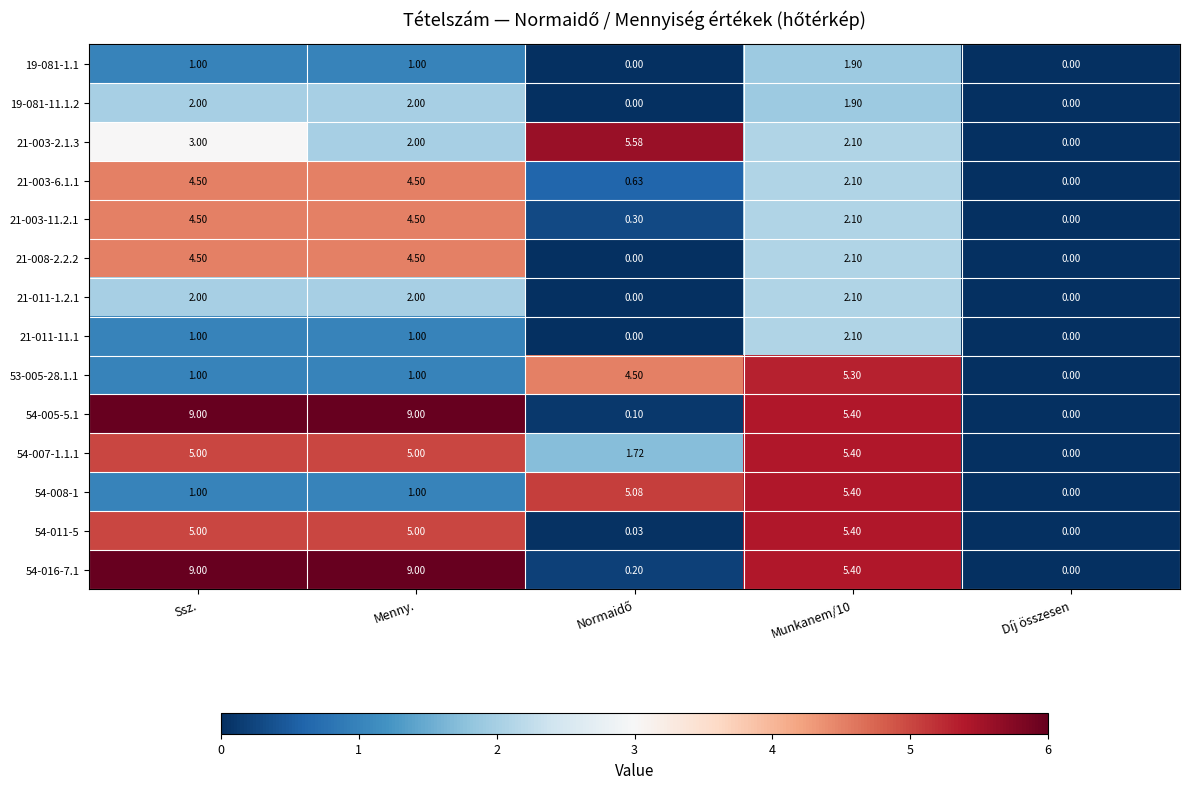

Between Menny. and Munkanem/10, which series saw the biggest shift?

54-008-1